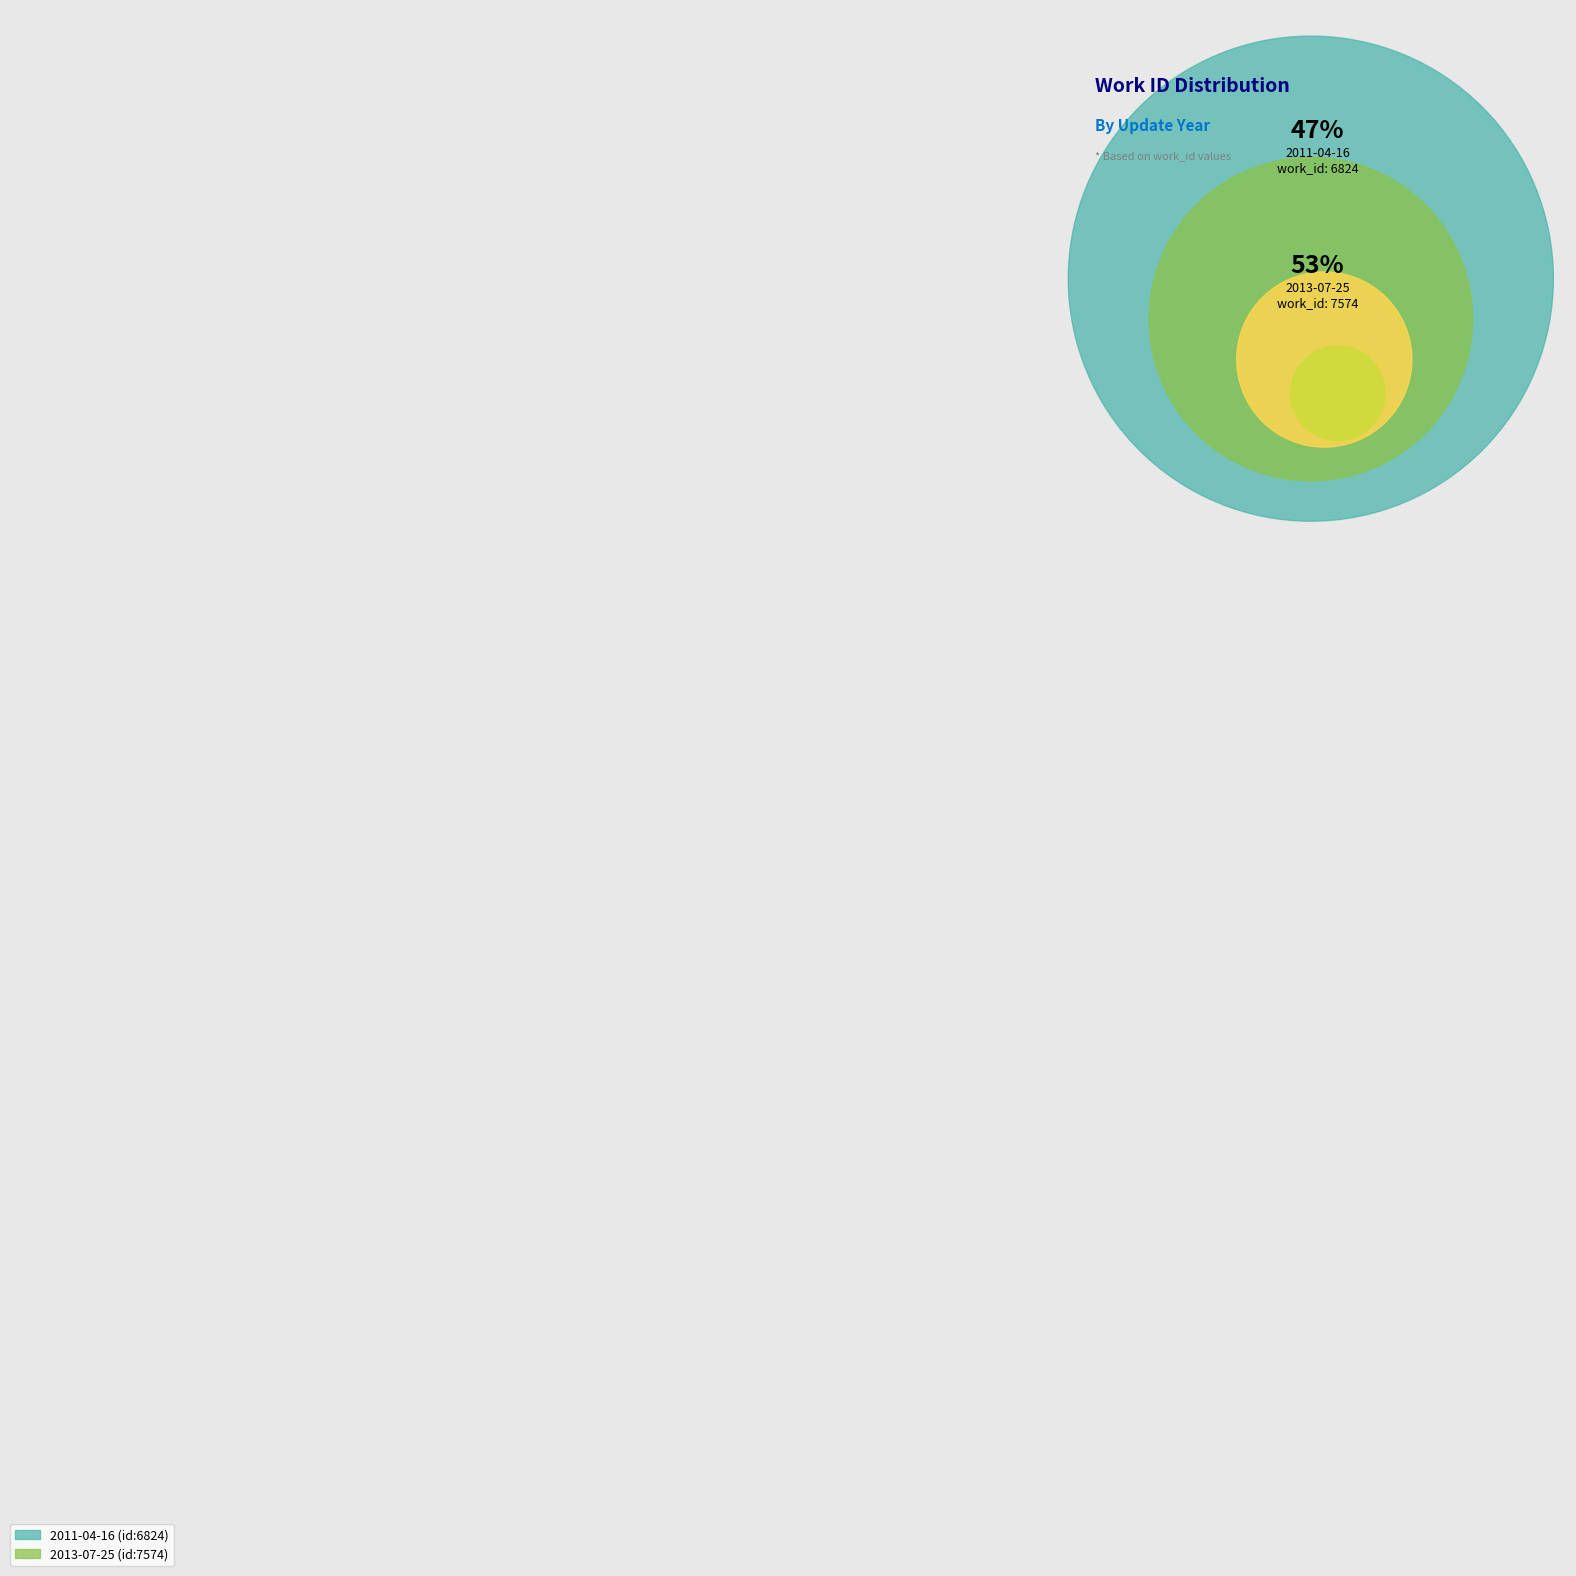

Rank the categories by value from lowest to highest.

2011-04-16, 2013-07-25